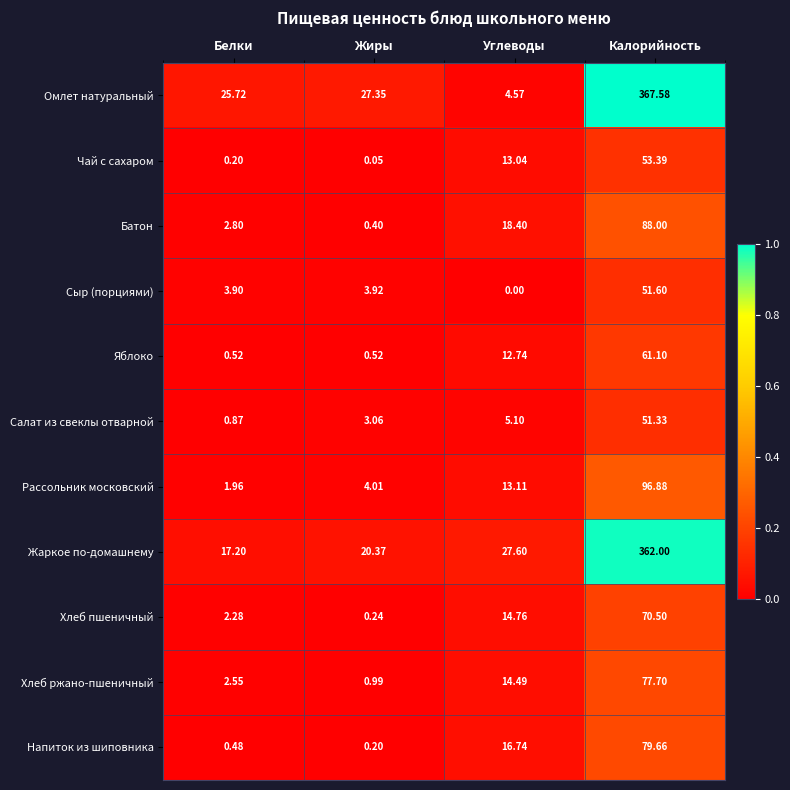

How many data points does each series have?

4